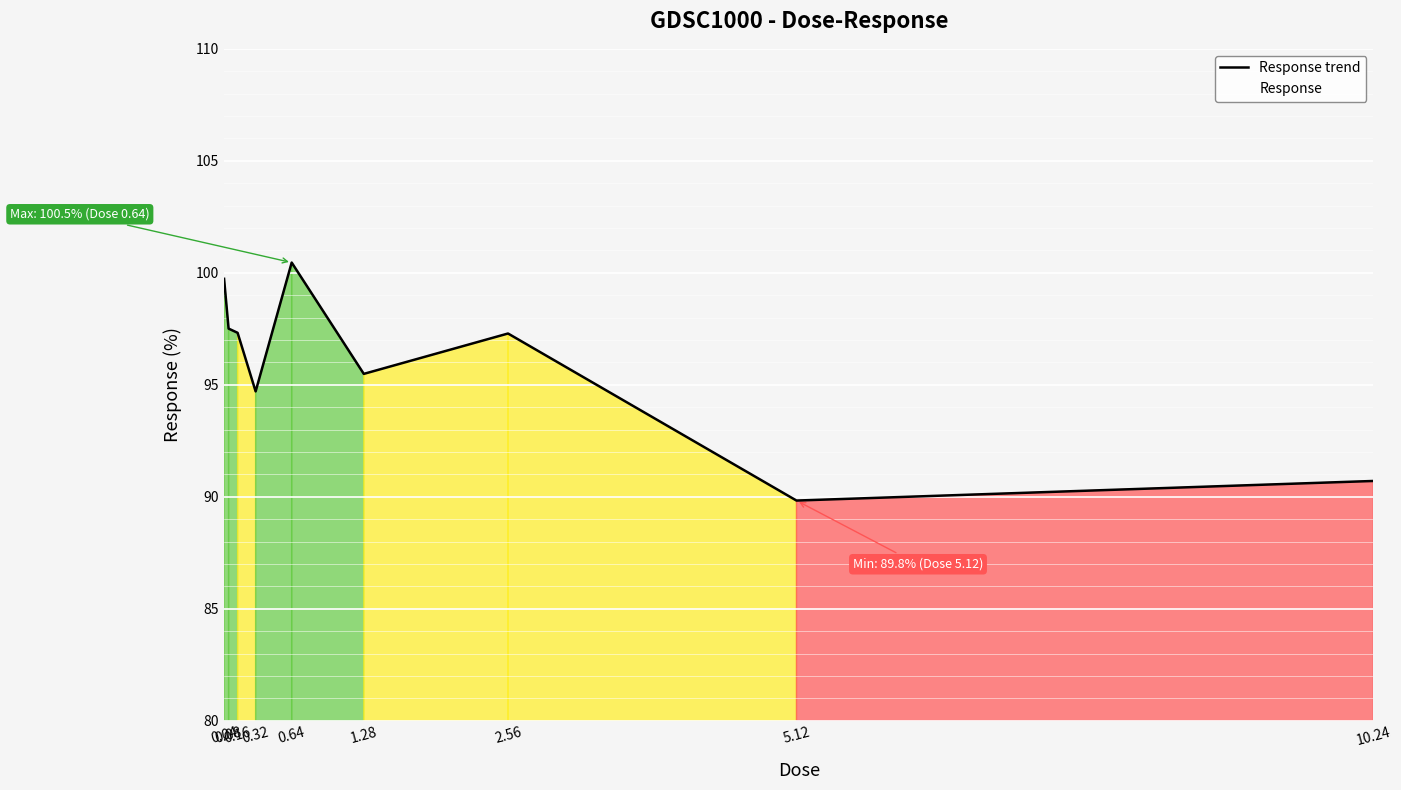

Reading left to right, list all the values displayed in this chart.

99.7	97.5	97.3	94.7	100.5	95.5	97.3	89.8	90.7